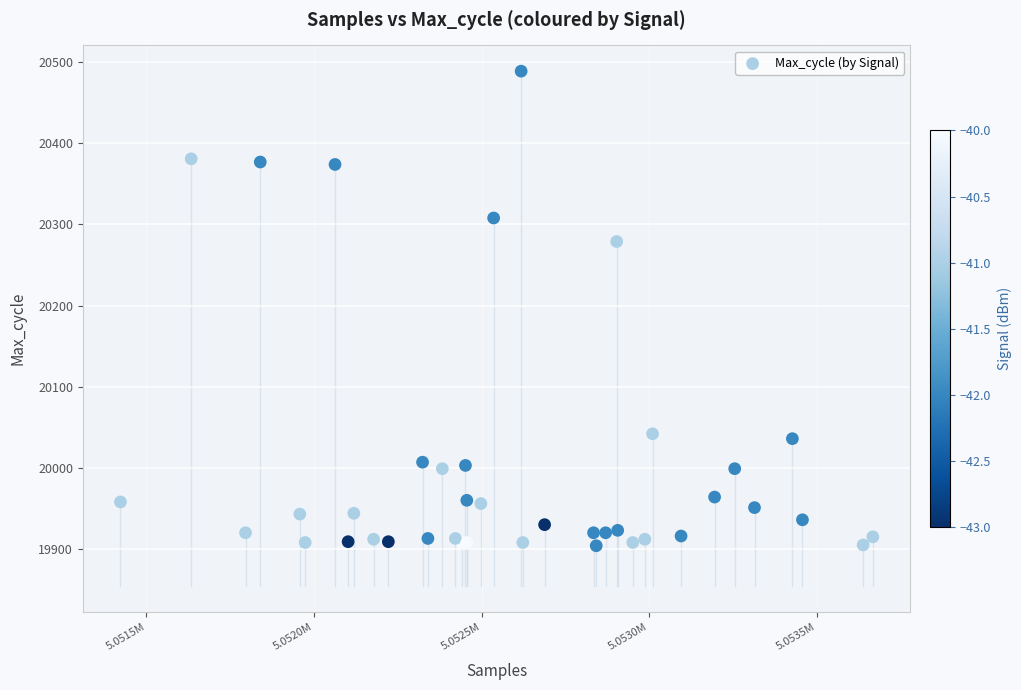

What Y value in the scatter plot is closest to 20196?

20279